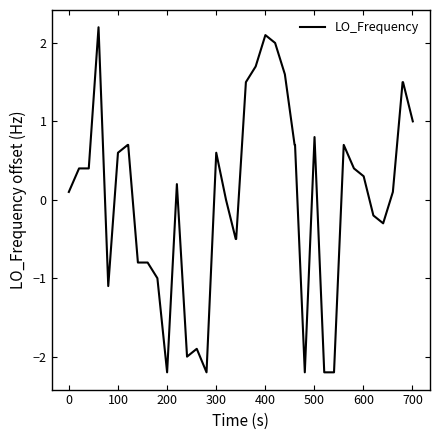

What is the average value?

0.1